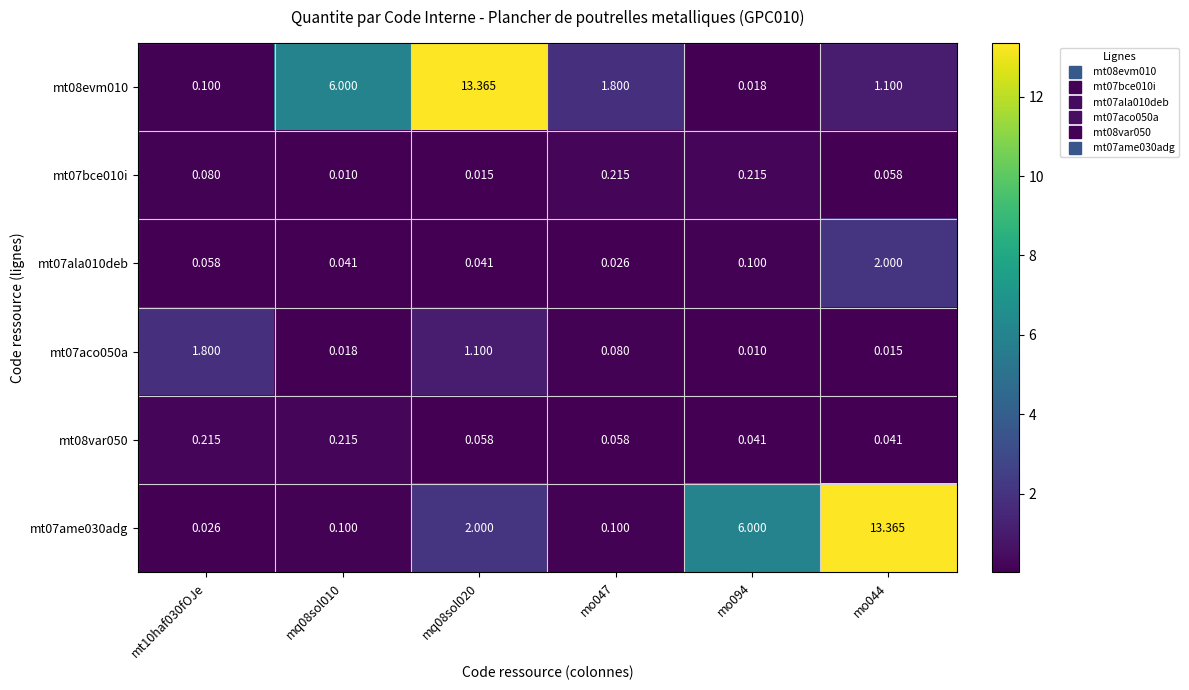

At mq08sol020, list the series in order from largest to smallest.

mt08evm010, mt07ame030adg, mt07aco050a, mt08var050, mt07ala010deb, mt07bce010i